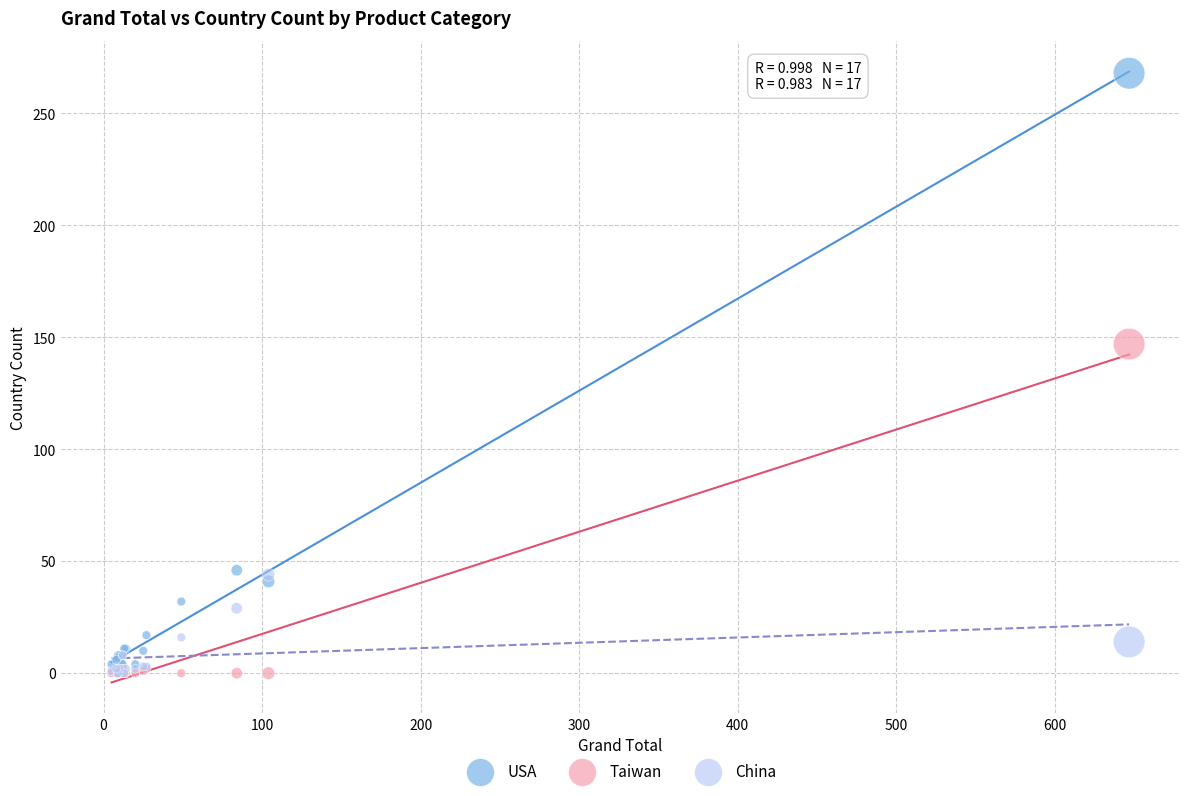

Across all series, what Y value is closest to 134?

147